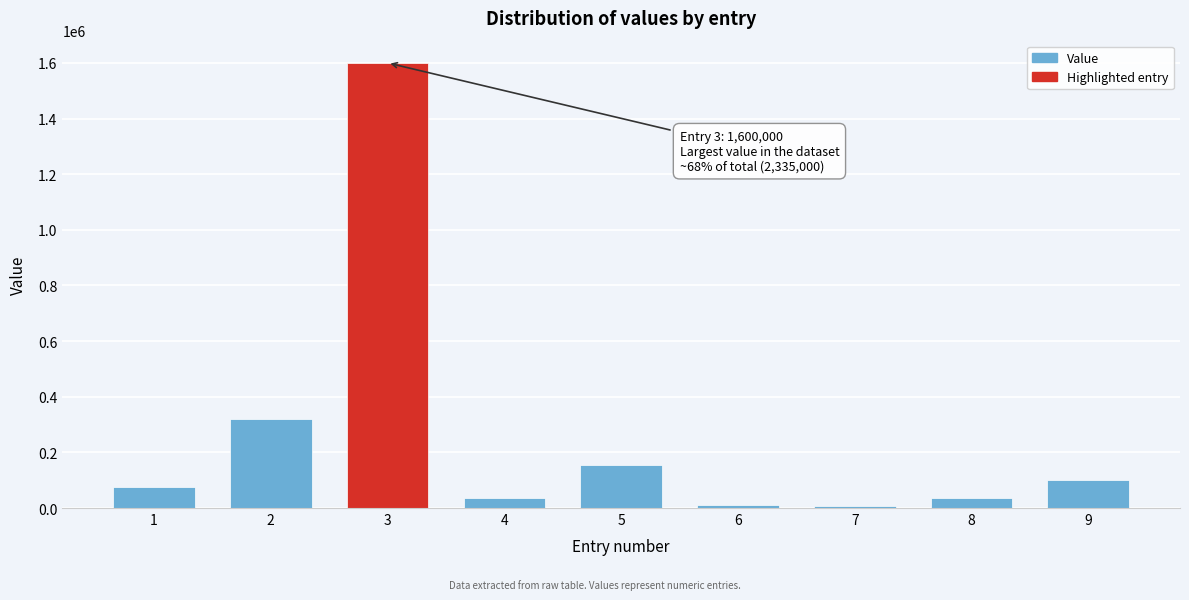

The value at 5 is 264340. True or false?

False